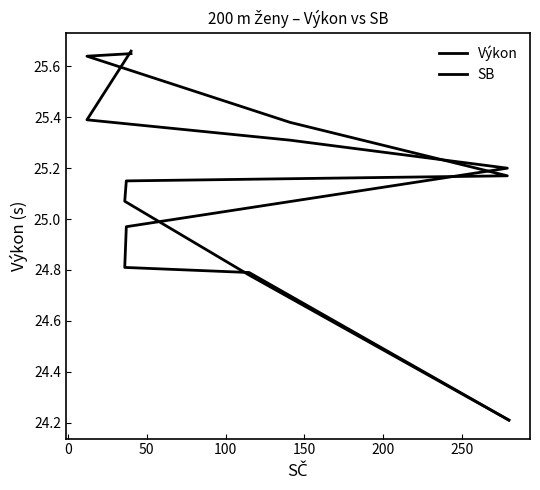

What is the minimum value shown in the chart?

24.2